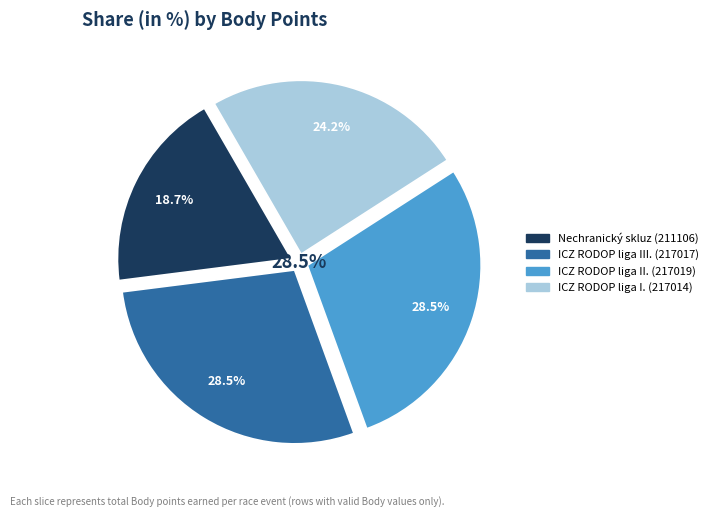

Which category has the biggest portion of the pie?

ICZ RODOP liga III.
(217017)